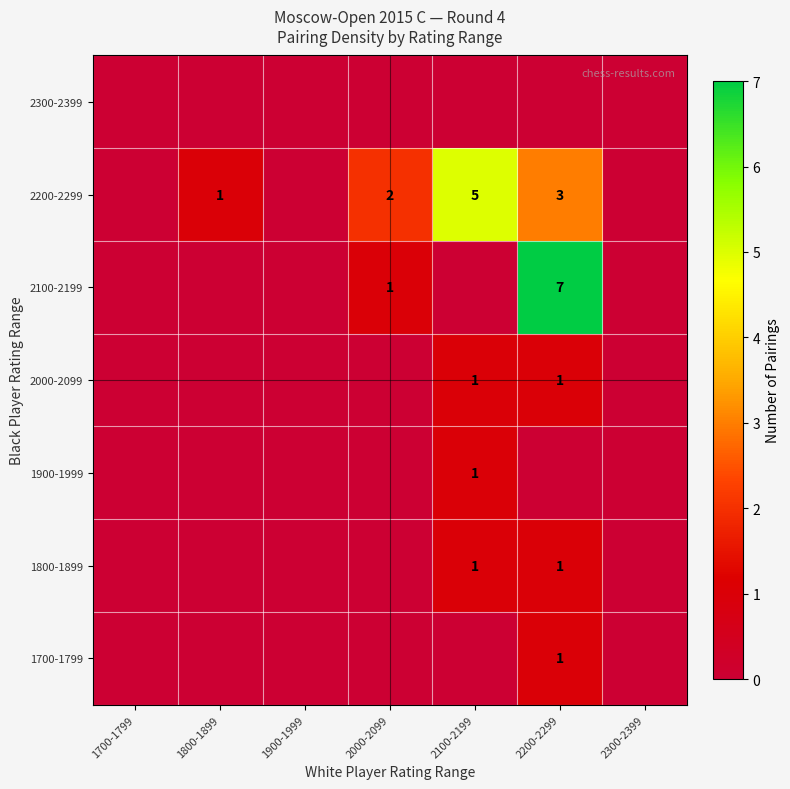

The value of 2000-2099 at 2200-2299 is 0. True or false?

False